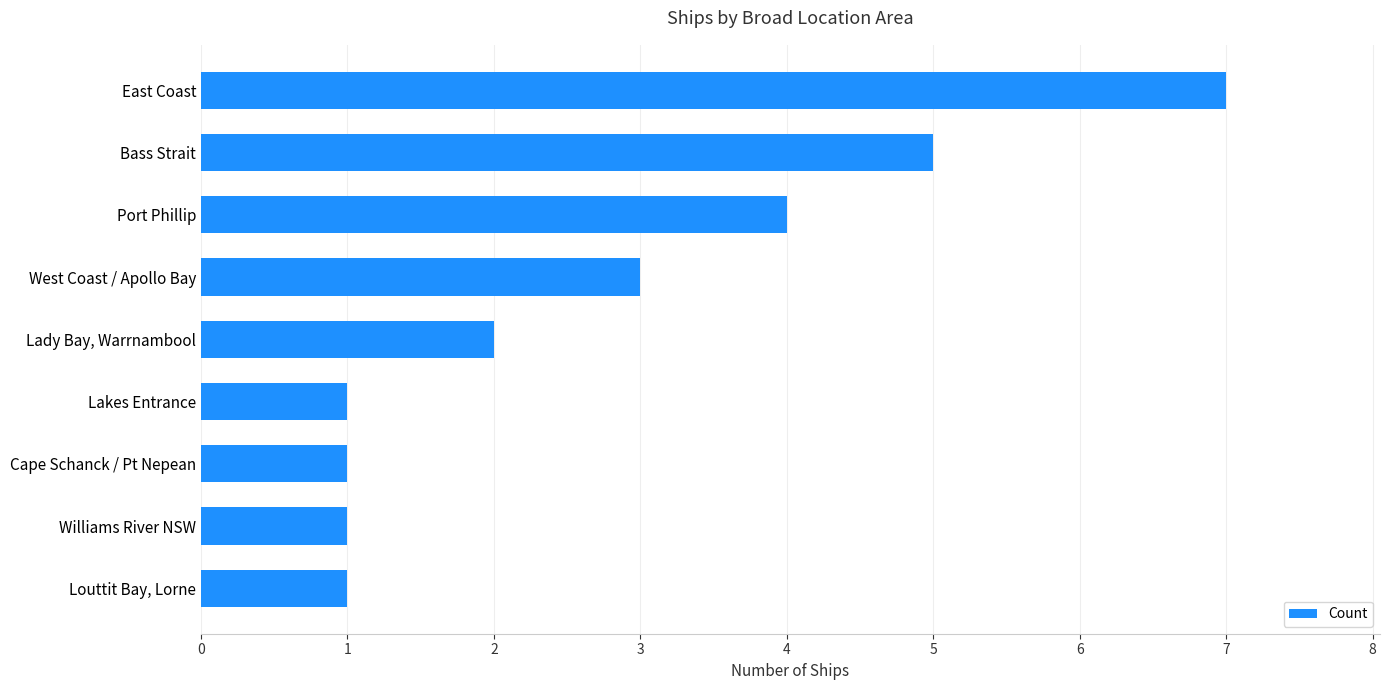

What is the sum of all values?

25